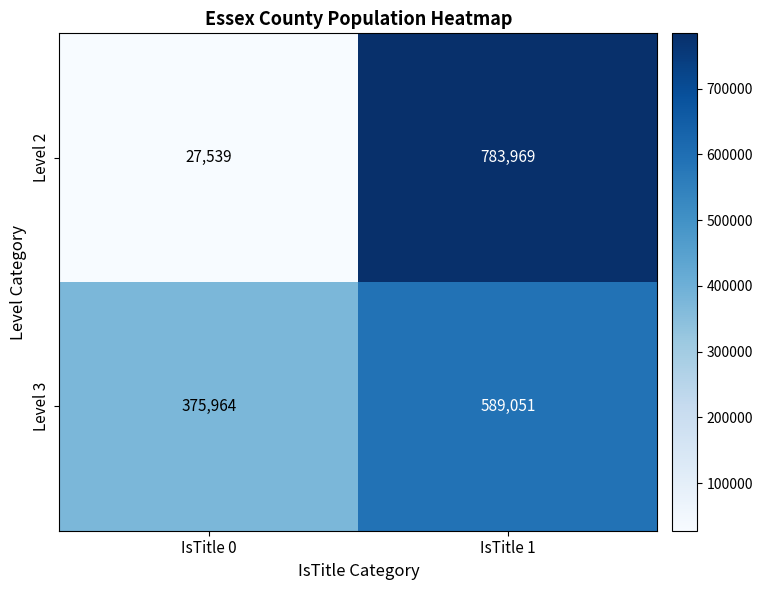

What is the sum of all Level 2 values?

811508